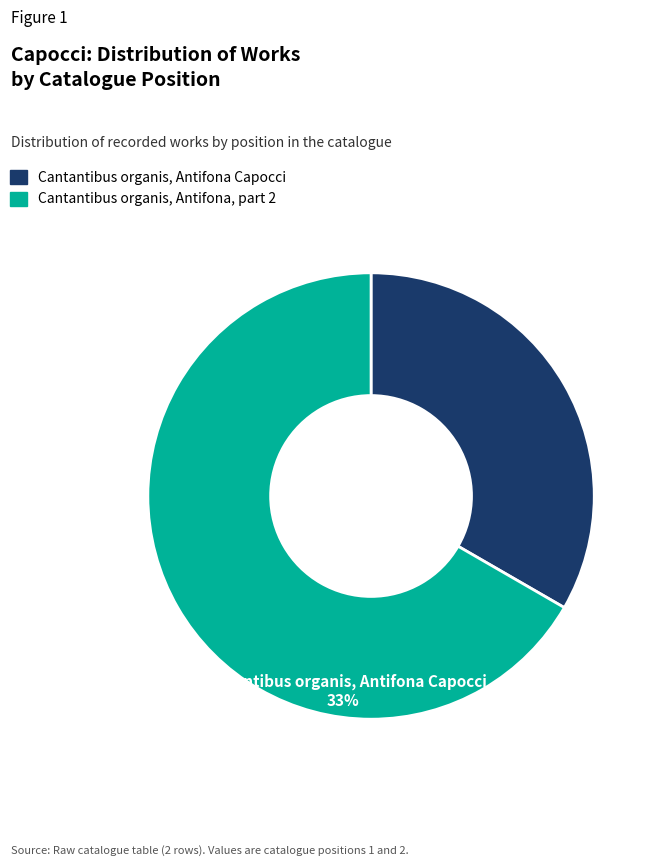

Rank the categories by value from highest to lowest.

Cantantibus organis, Antifona, part 2, Cantantibus organis, Antifona Capocci